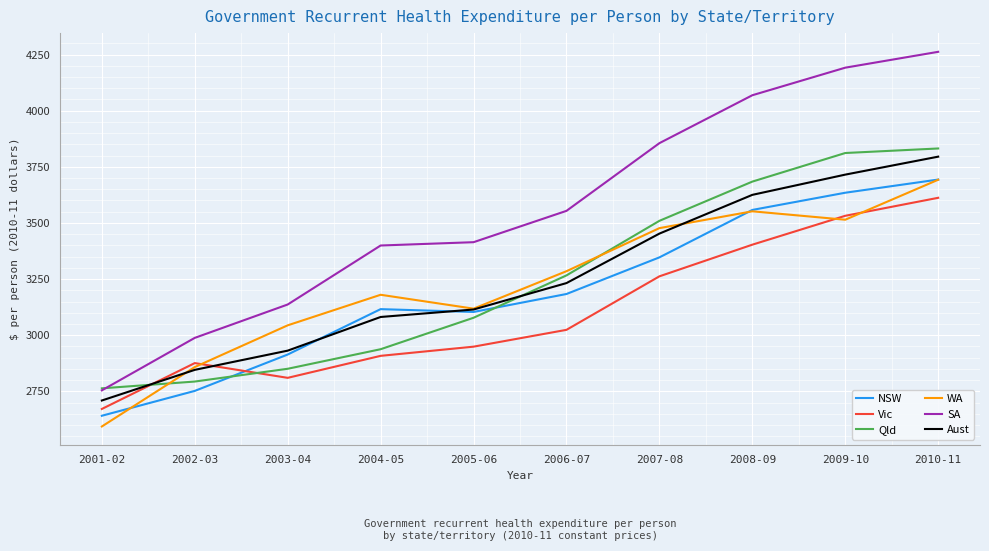

What is the maximum value shown in the chart?

4262.3